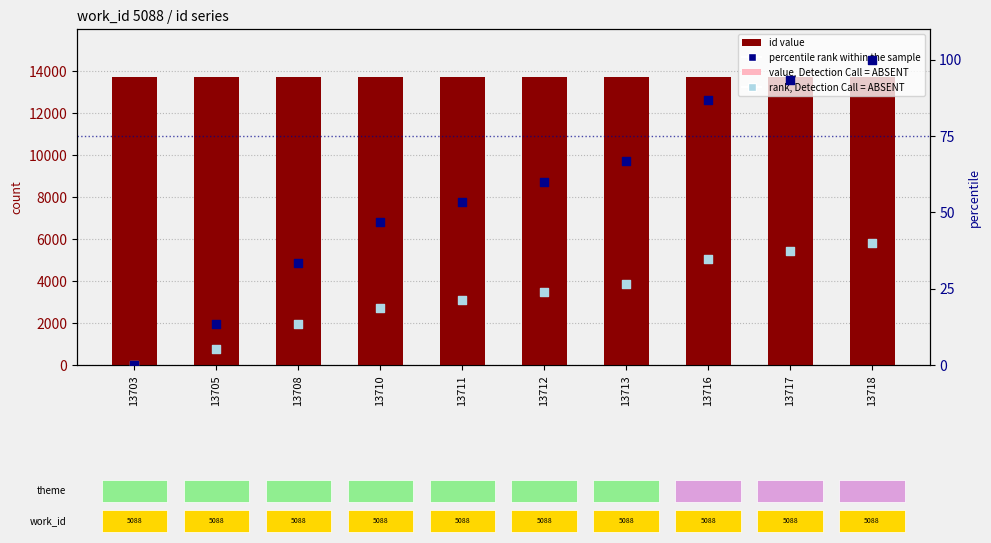

Which series reaches the maximum Y coordinate?

id value